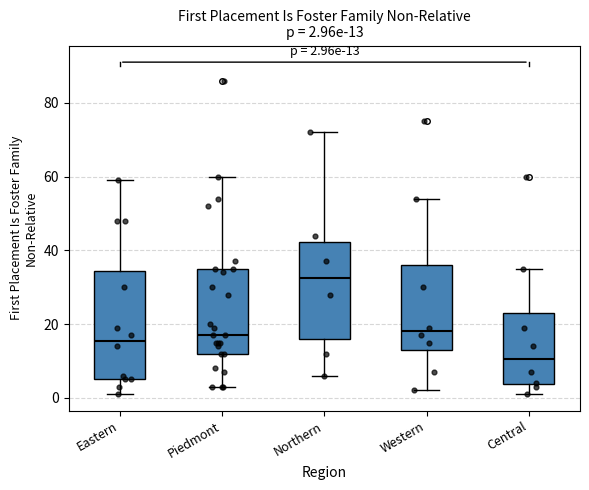

Which box's median line is the highest?

Northern